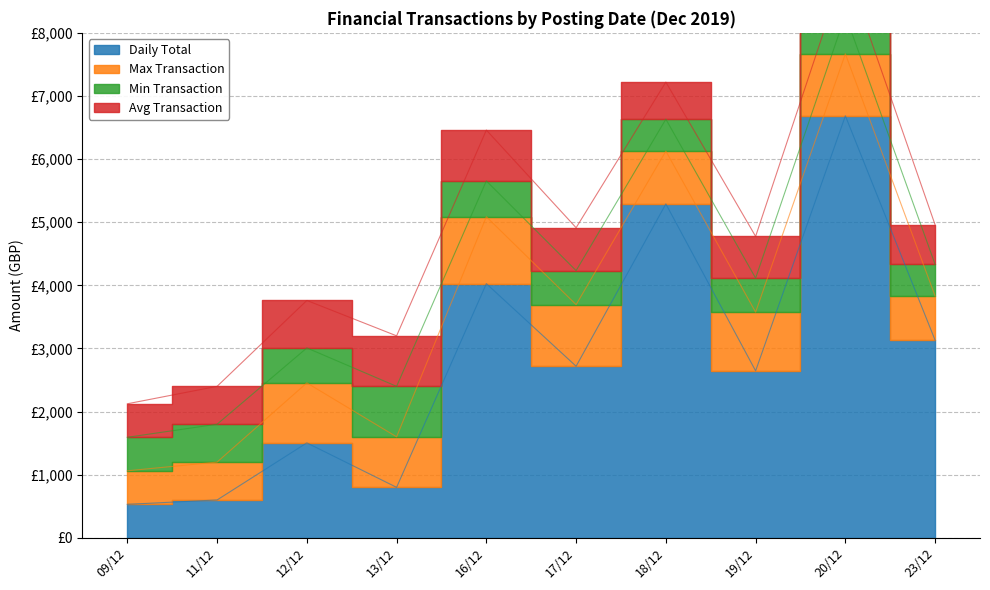

True or false: Avg Transaction has a value of 270.5 at 16/12.

False